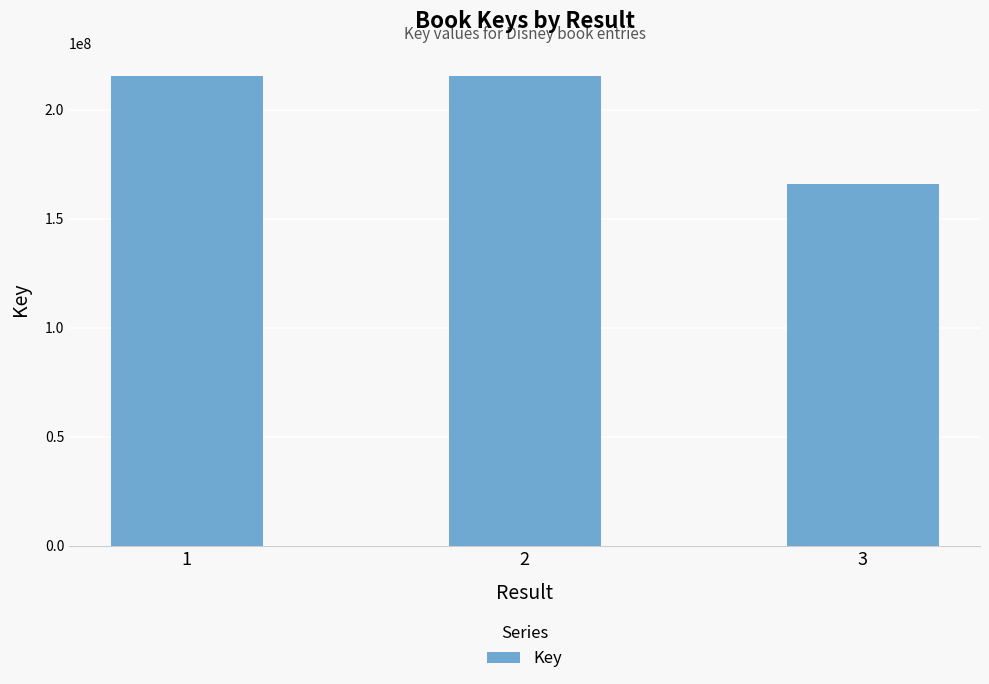

What is the value of the 2nd bar from the left?

215335822